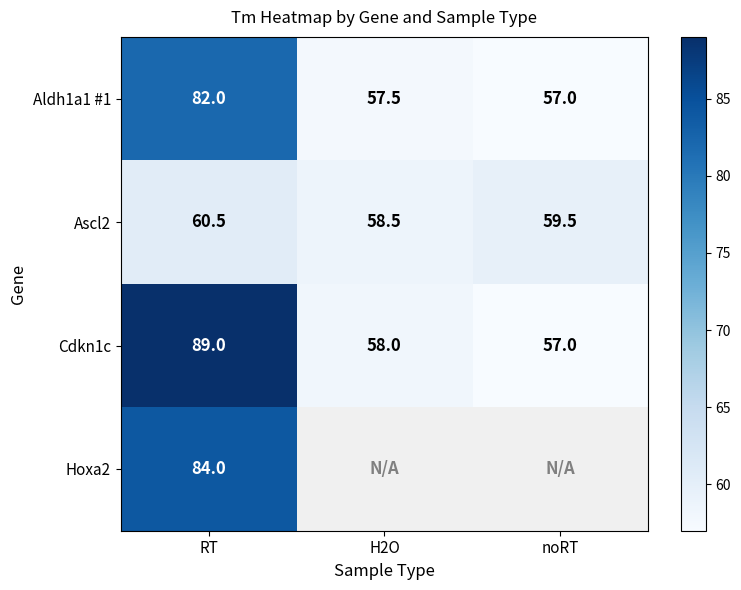

What is the maximum value for Cdkn1c?

89.0